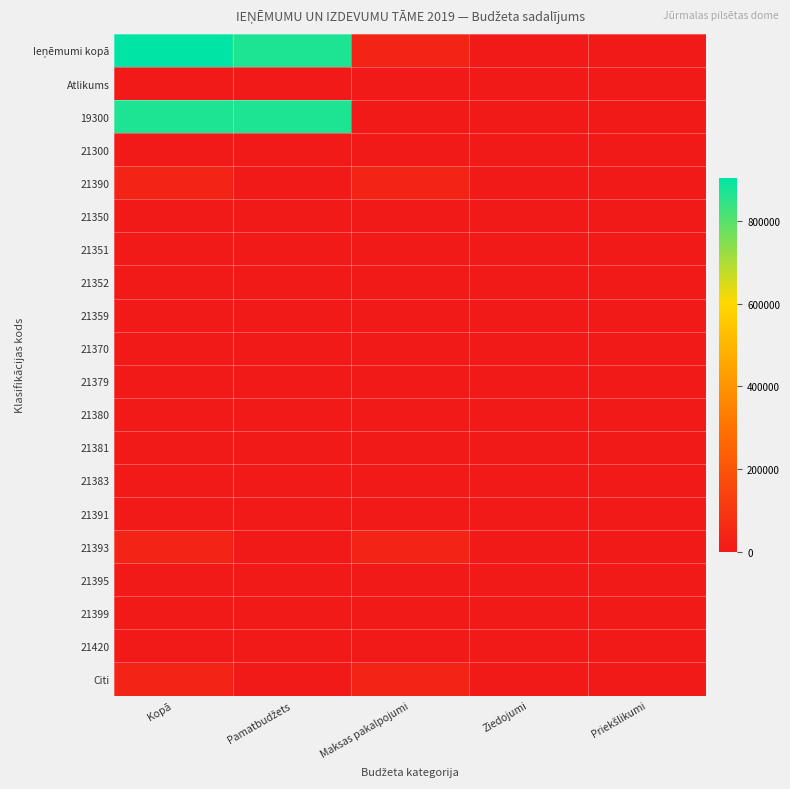

Which category has the highest value across all series?

Kopā